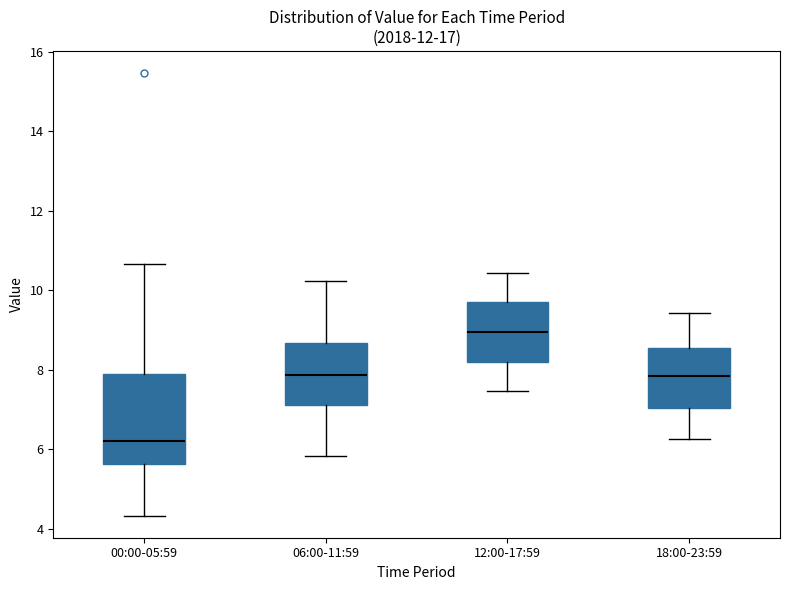

Where does the lower whisker of the box for 18:00-23:59 end on the y-axis? The values are not printed on the chart, so give them approximately, as read against the axis.

6.2